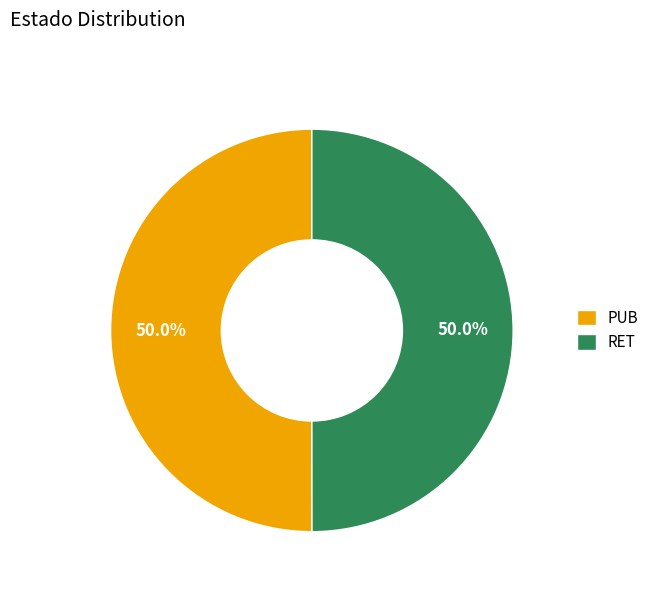

Approximately how many times larger is the value at PUB compared to RET?

1.0